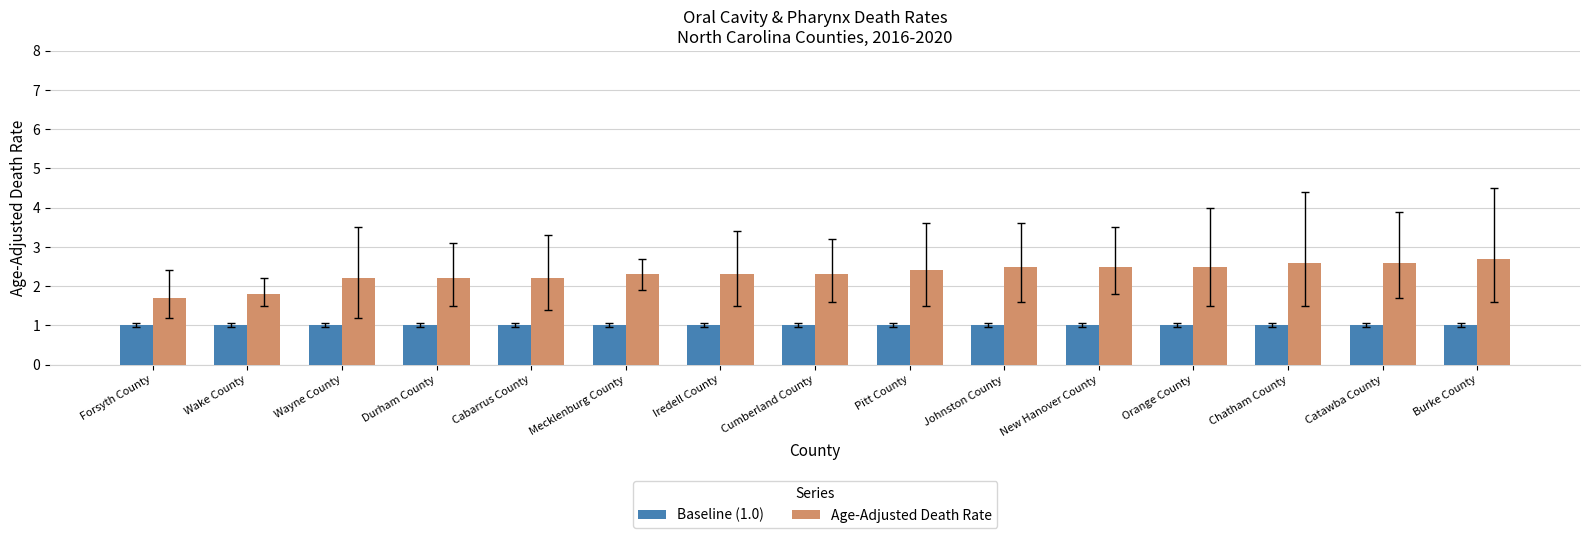

What is the sum of the Age-Adjusted Death Rate values at Cumberland County and New Hanover County?

4.8